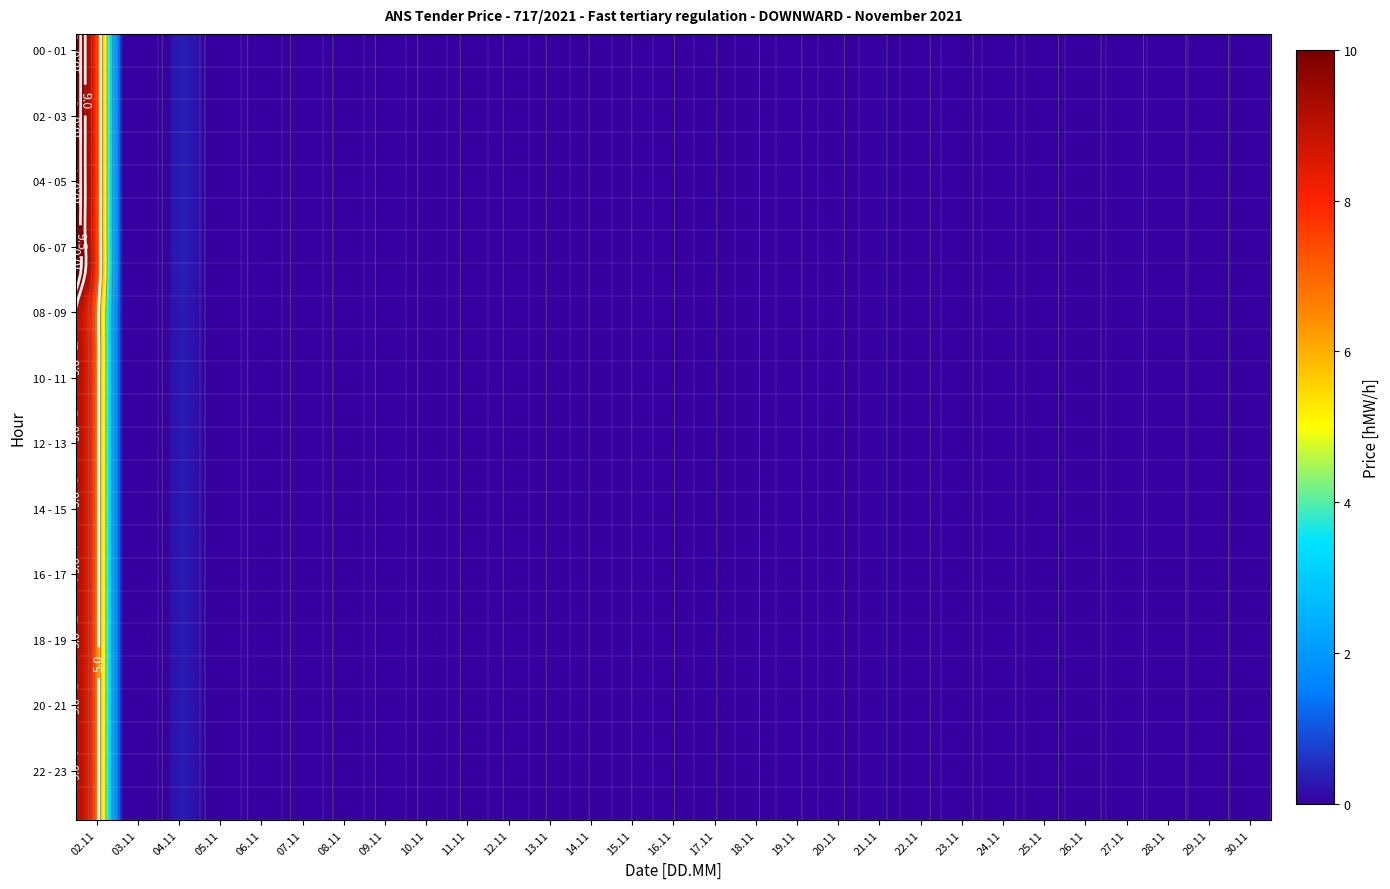

Which series has the widest spread of values?

00 - 01